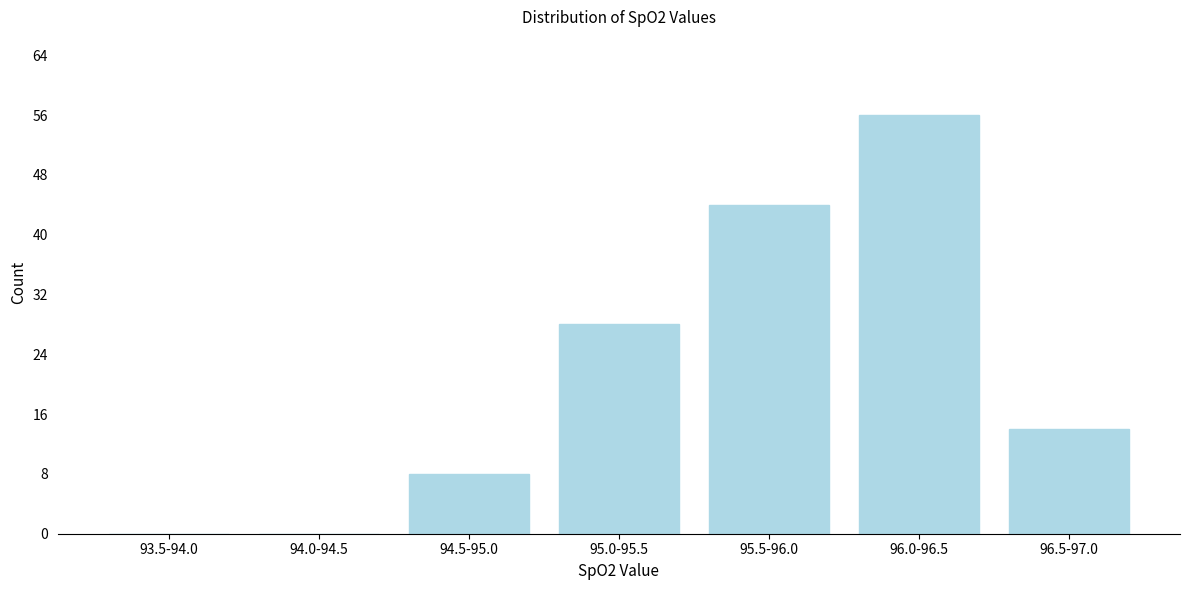

Reading left to right, what are all the values shown in this chart?

93.5-94.0=0	94.0-94.5=0	94.5-95.0=8	95.0-95.5=28	95.5-96.0=44	96.0-96.5=56	96.5-97.0=14